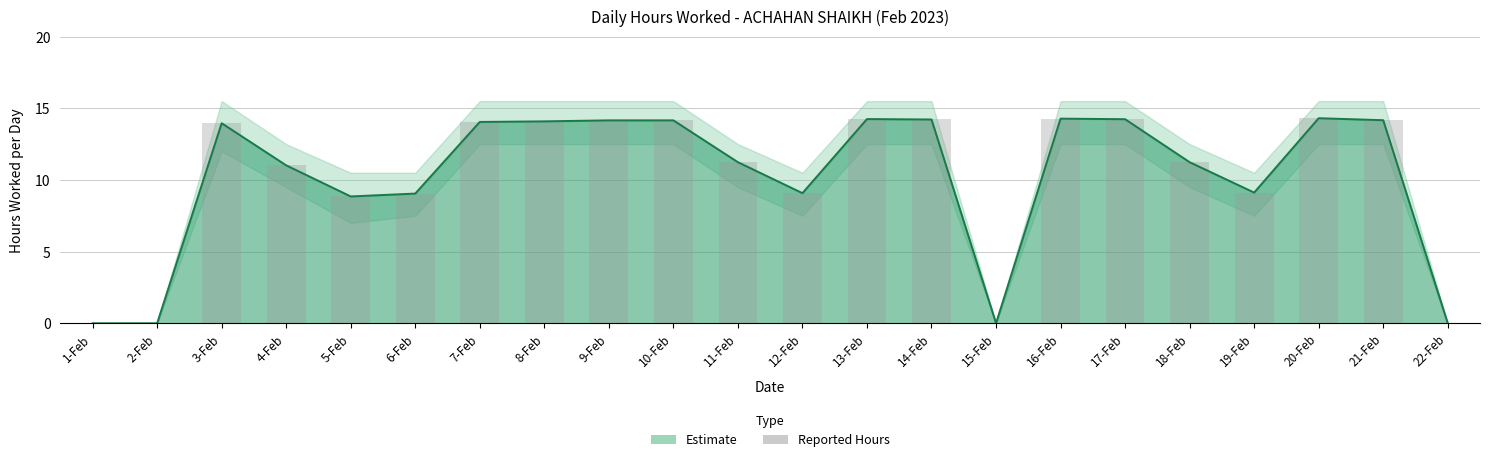

Rank the categories by value from highest to lowest.

20-Feb, 16-Feb, 13-Feb, 17-Feb, 14-Feb, 21-Feb, 9-Feb, 10-Feb, 8-Feb, 7-Feb, 3-Feb, 11-Feb, 18-Feb, 4-Feb, 19-Feb, 12-Feb, 6-Feb, 5-Feb, 1-Feb, 2-Feb, 15-Feb, 22-Feb